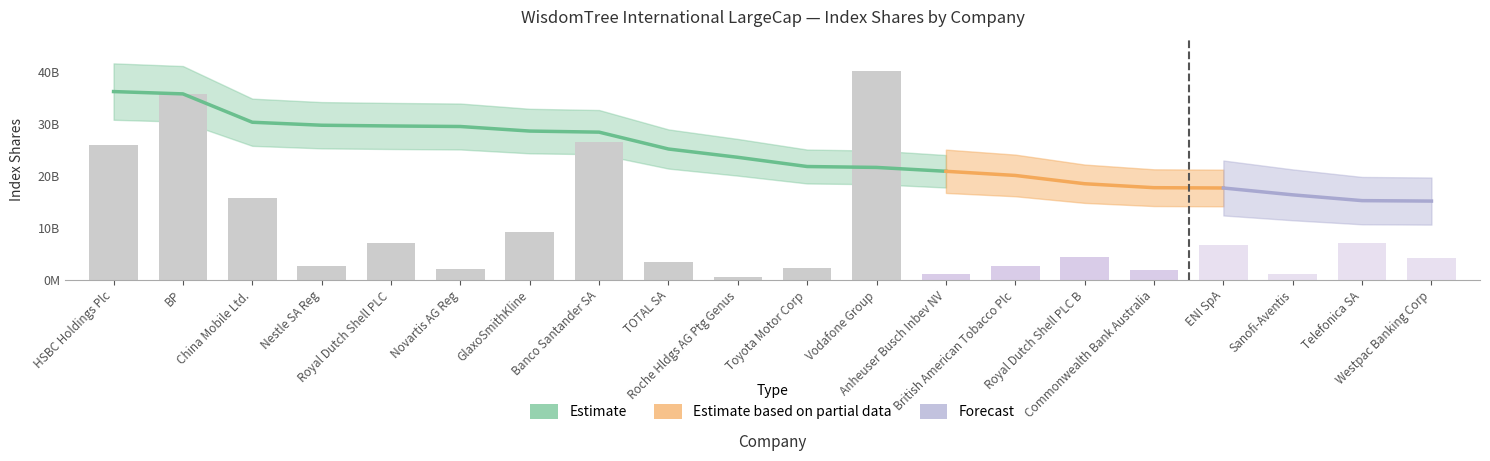

At which label does the data first exceed 4272966153?

HSBC Holdings Plc